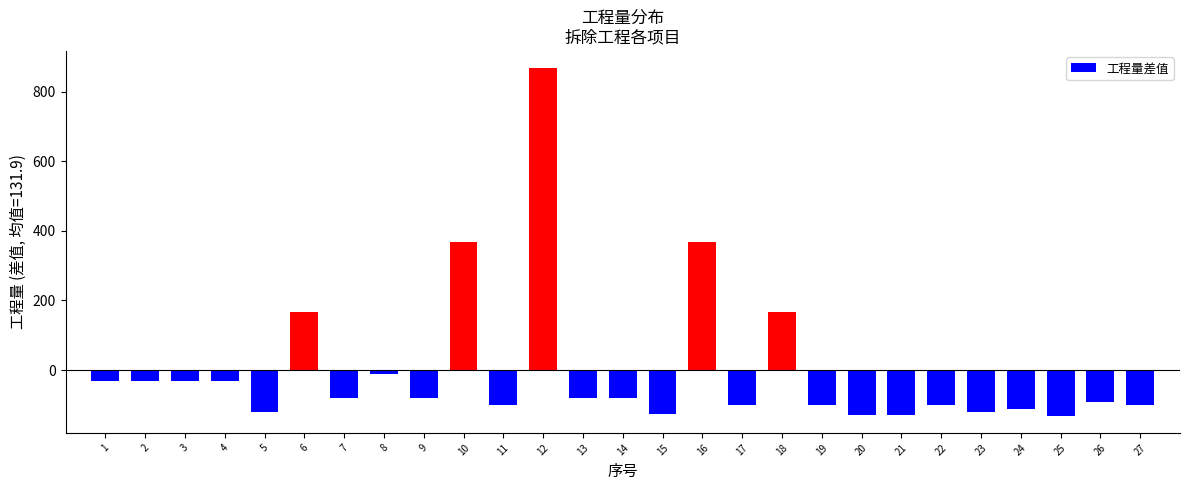

Is it true that the value at 26 is -91.9?

True